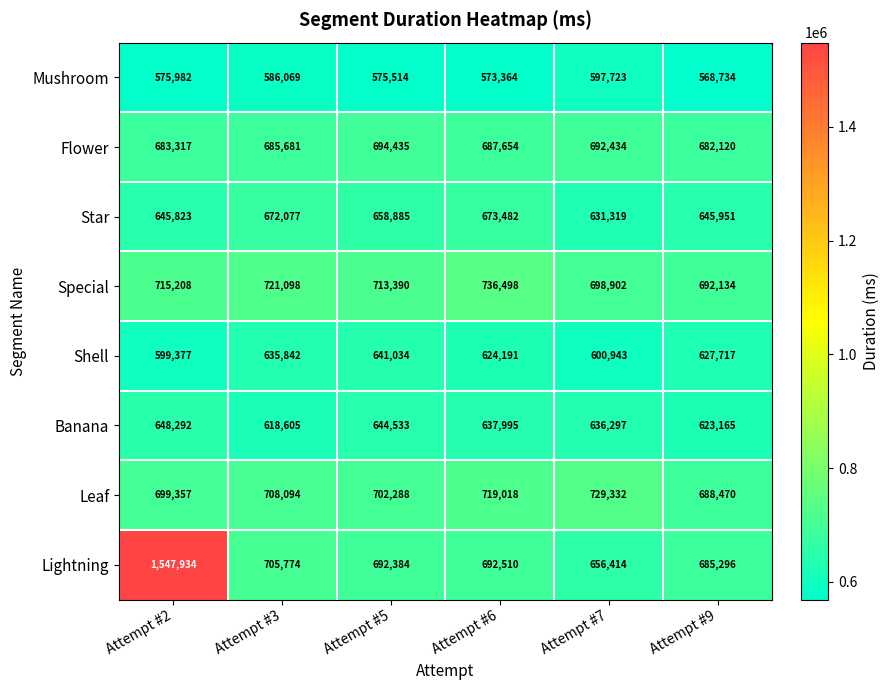

Which series has the widest spread of values?

Lightning